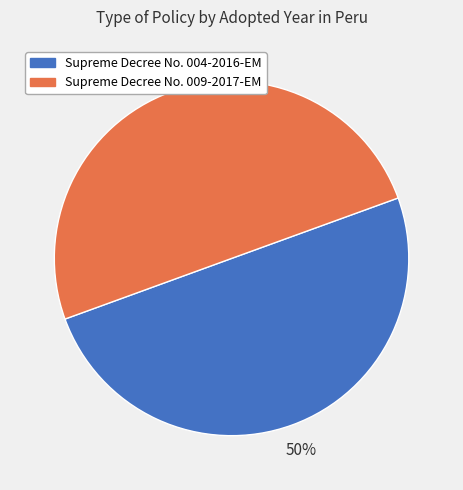

Is it true that Supreme Decree No. 004-2016-EM is 50% of the pie?

True